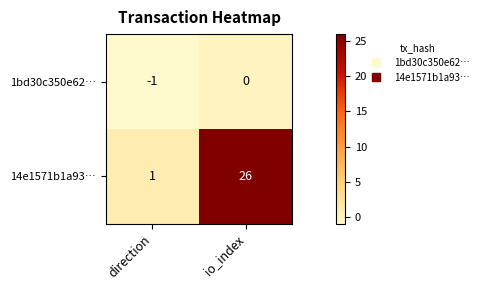

Rank the series by their average value, from highest to lowest.

14e1571b1a93…, 1bd30c350e62…